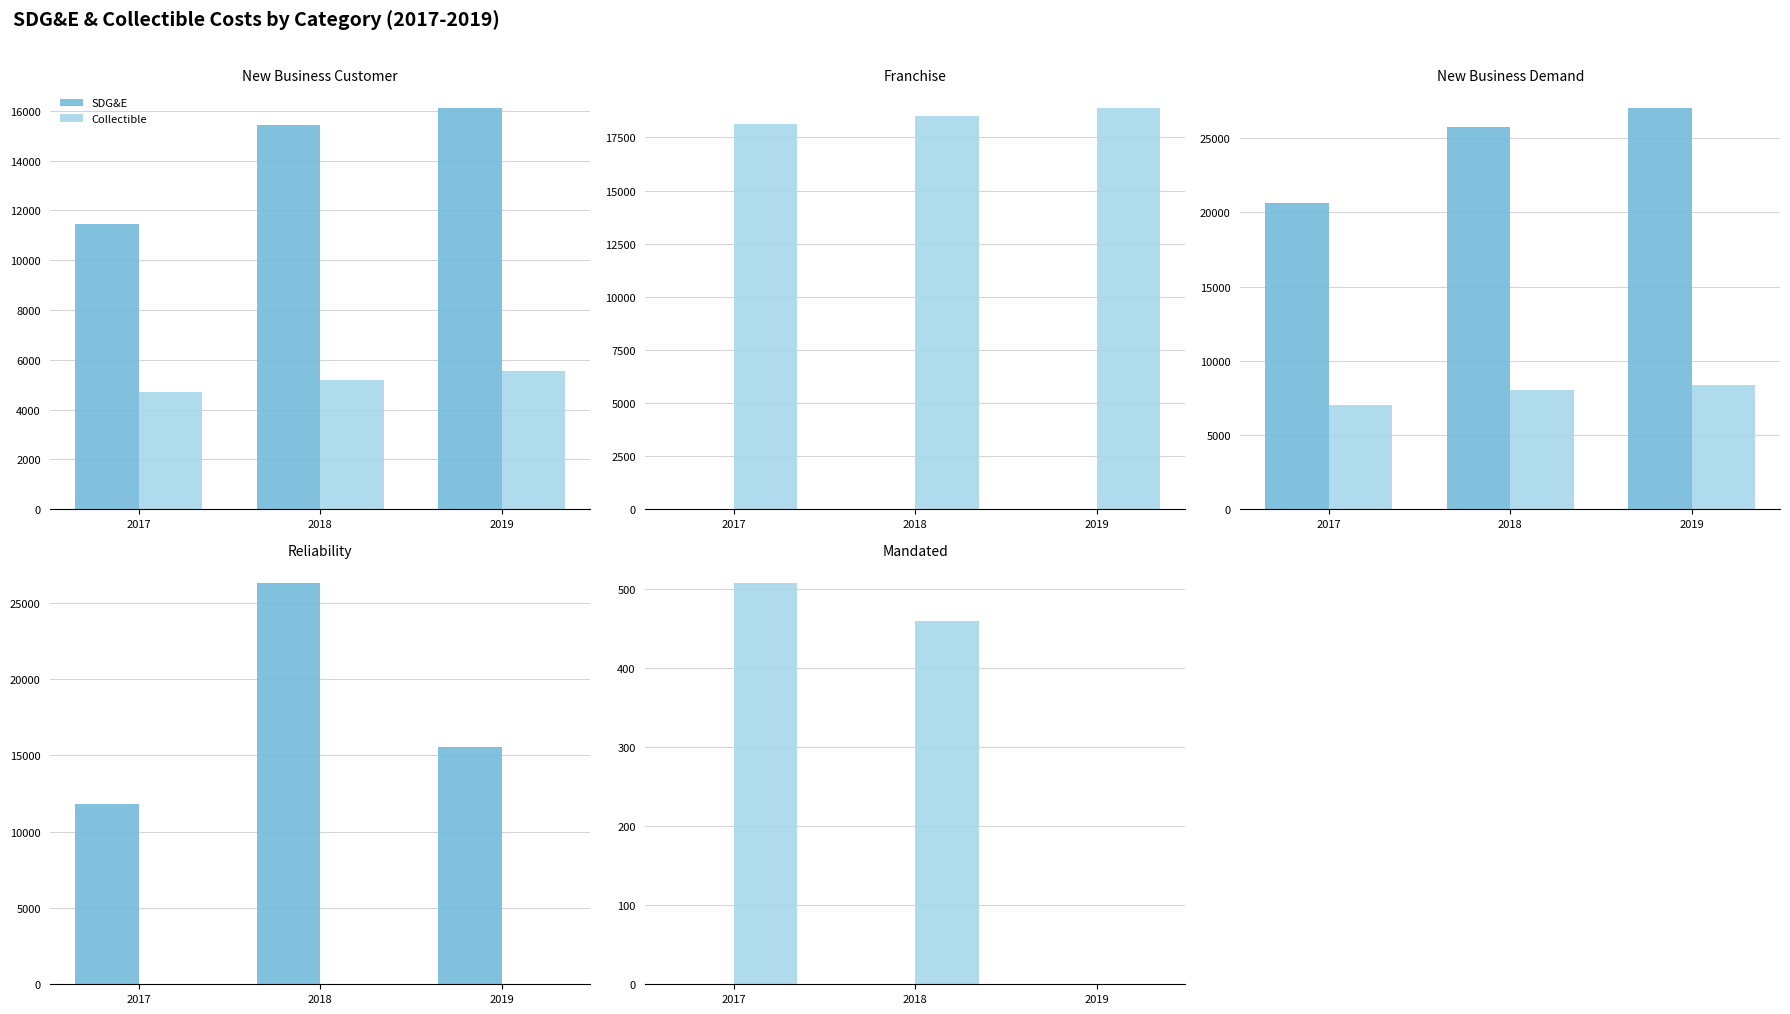

True or false: Collectible has a value of 136 at 2017.

False